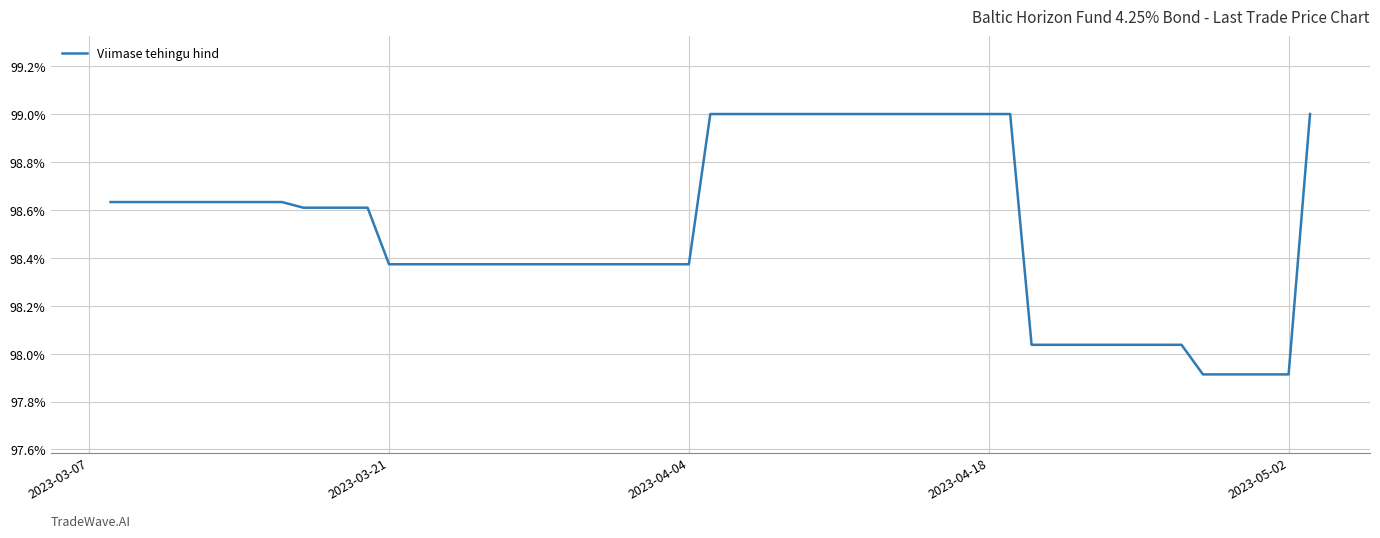

How many lines are shown in the chart?

1